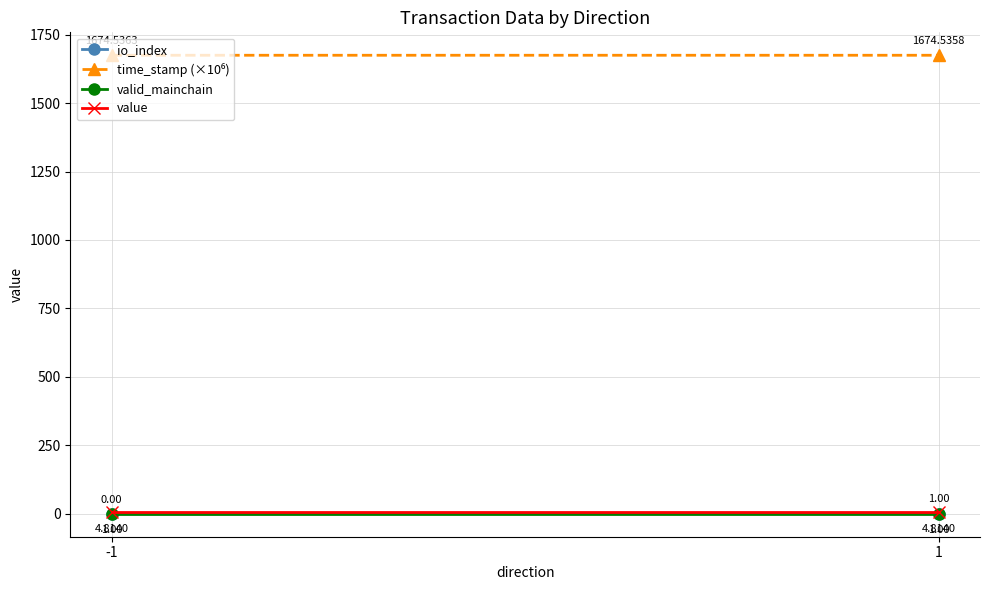

What are all the series names shown in the legend?

io_index, time_stamp (×10⁶), valid_mainchain, value